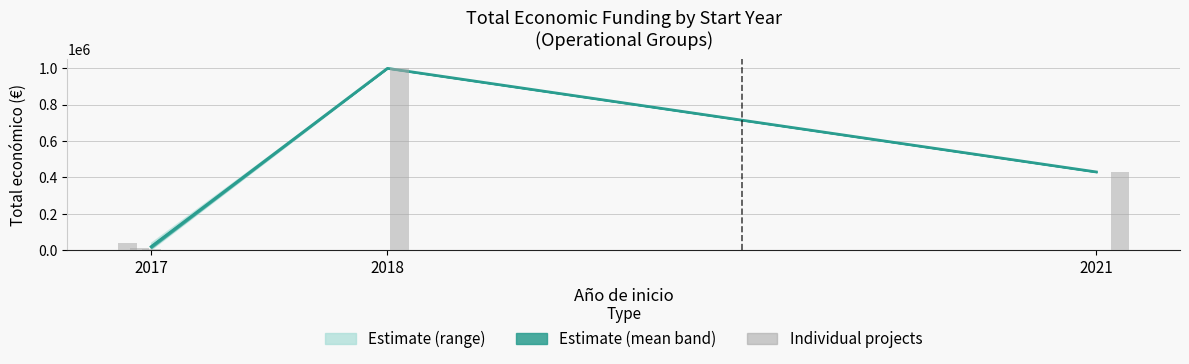

Reading left to right, transcribe all the data shown in this chart.

2017=19637.3	2018=999992.0	2021=430411.0